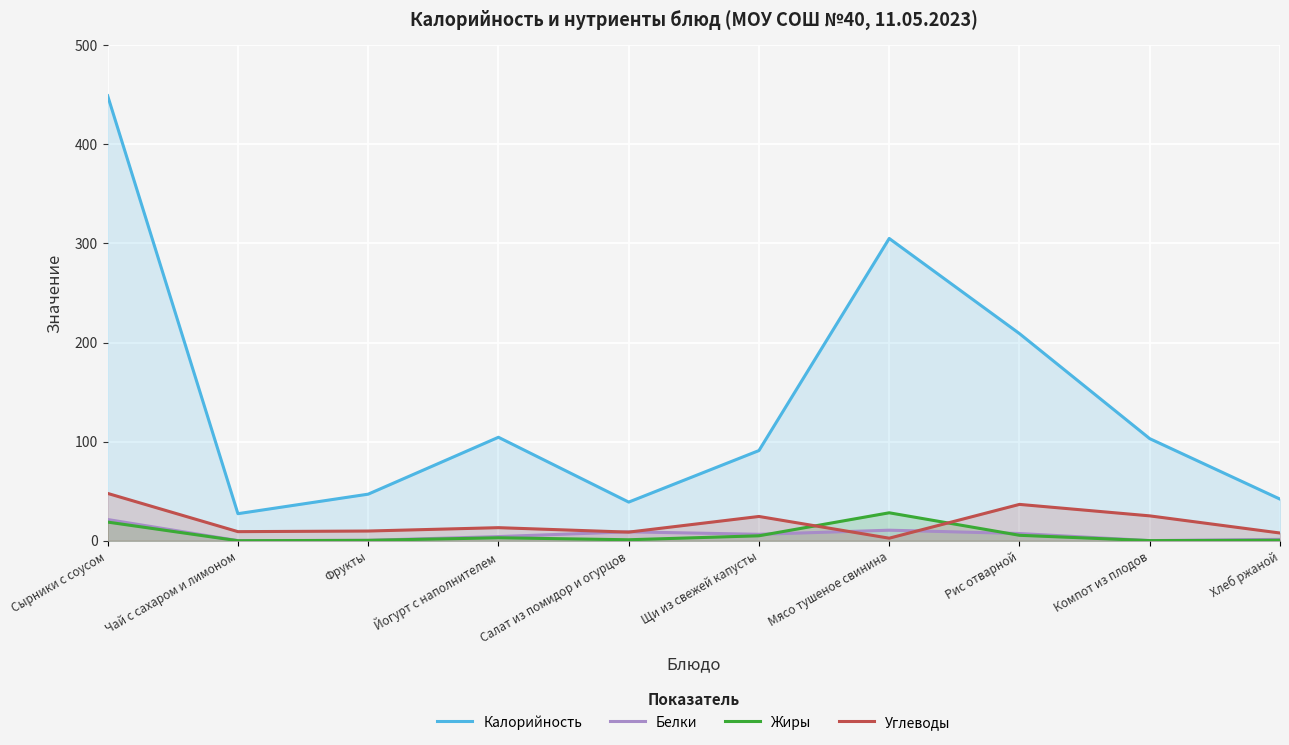

What is the difference between the Белки values at Фрукты and Хлеб ржаной?

1.0